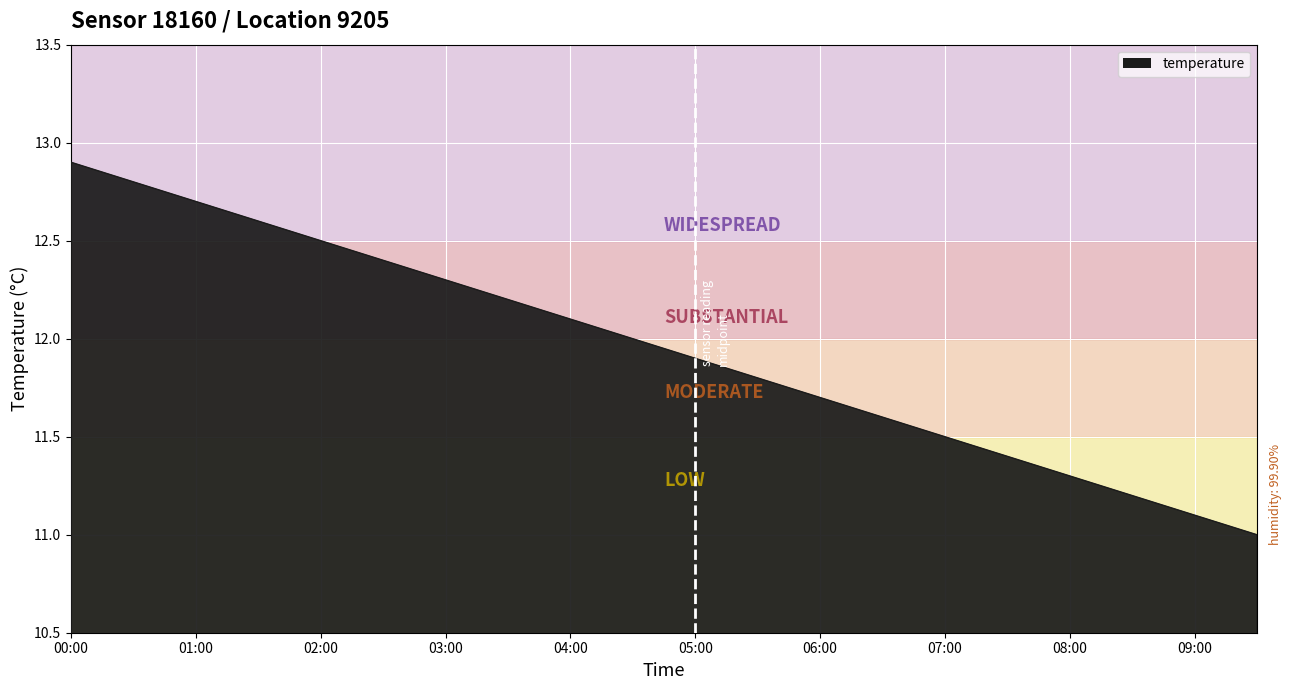

True or false: there are more than 0 points higher than both neighbors.

False